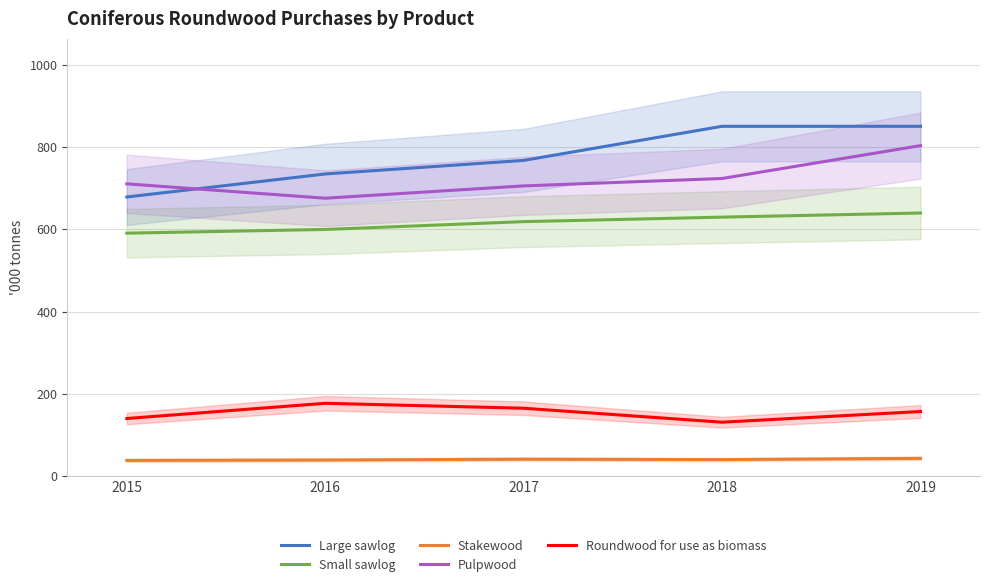

Where is Roundwood for use as biomass nearest to the value 154?

2019